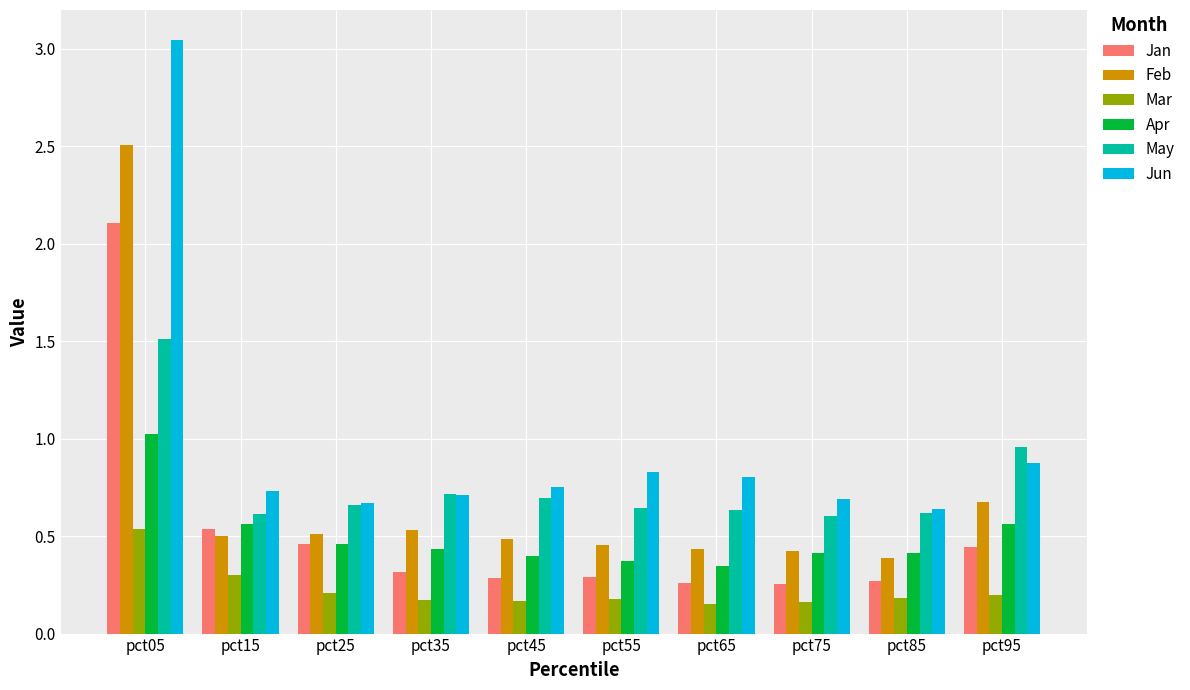

Which series has the largest total across all categories?

Jun